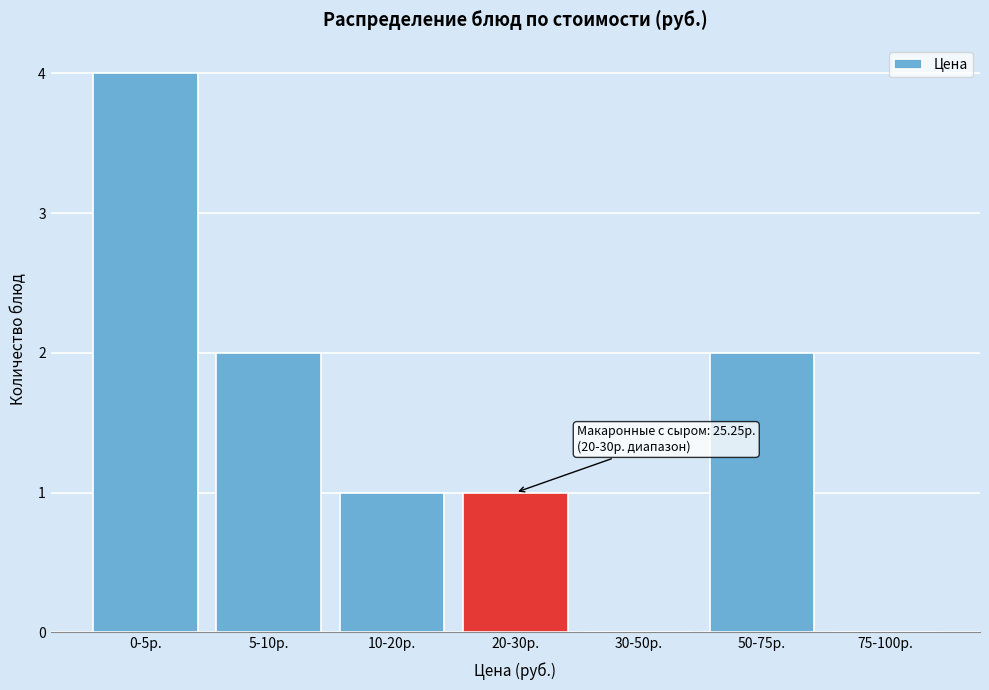

Reading left to right, what are all the values shown in this chart?

0-5р.=4	5-10р.=2	10-20р.=1	20-30р.=1	30-50р.=0	50-75р.=2	75-100р.=0